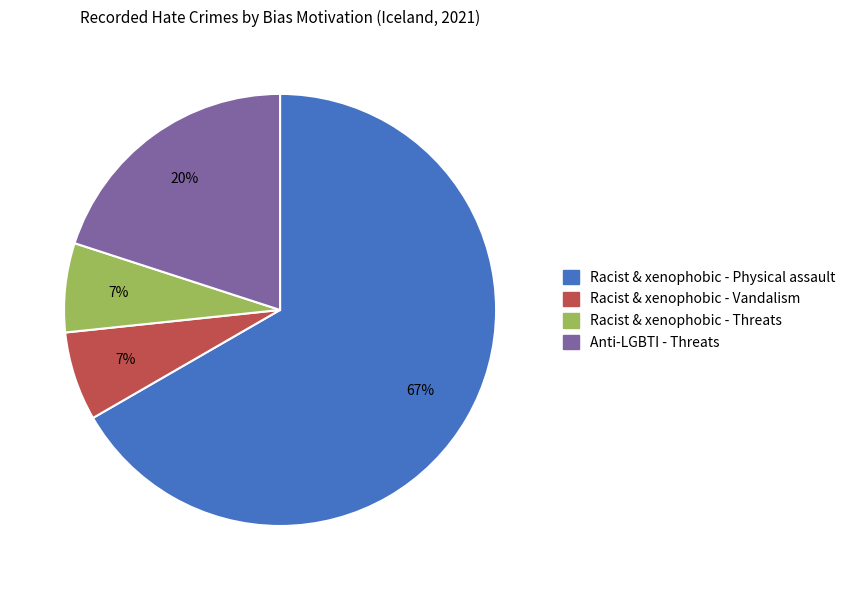

How many segments does this pie chart have?

4